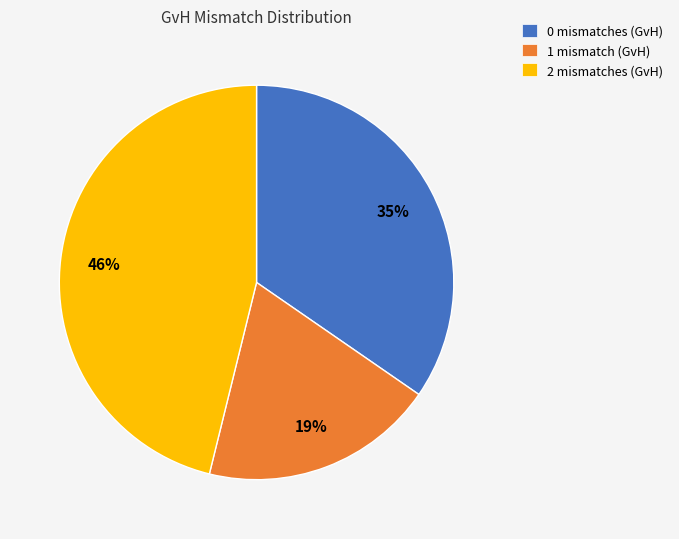

Is there a majority slice in this chart?

No